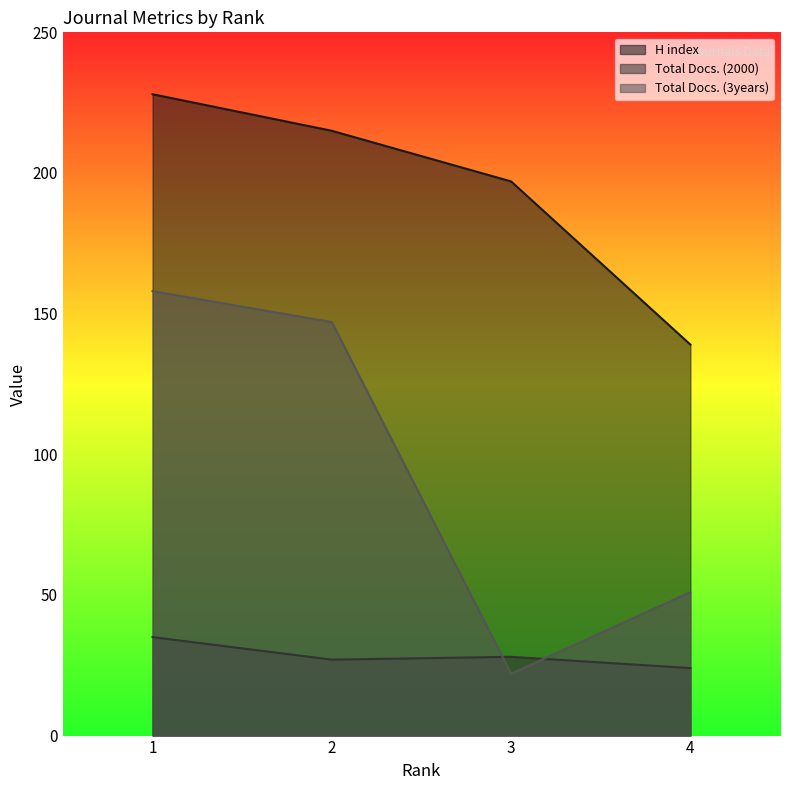

Does the chart have visible grid lines?

No